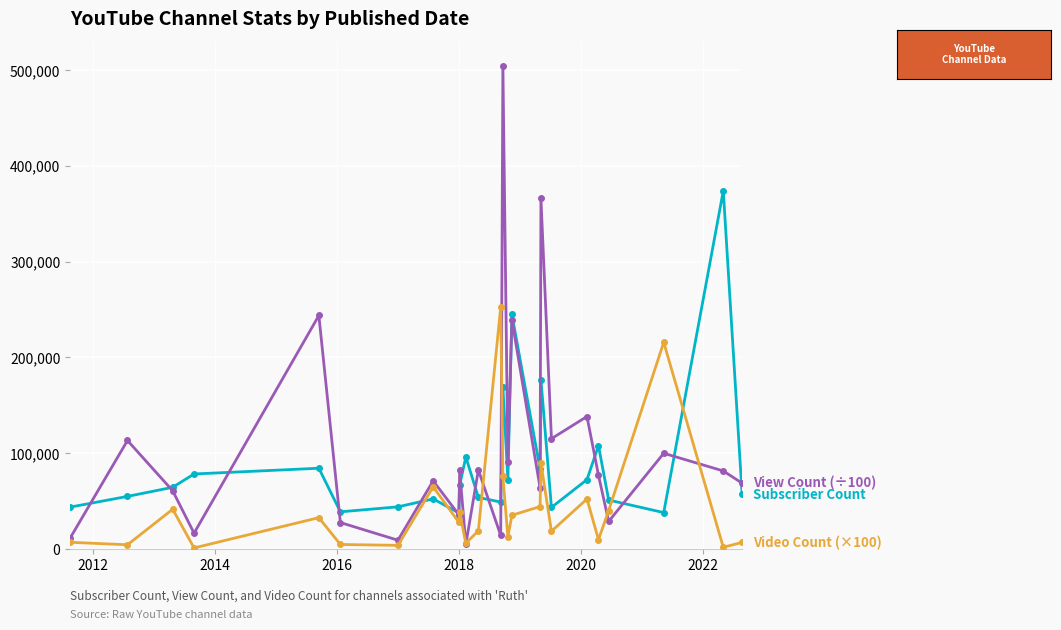

What is the greatest value displayed?

504772.3